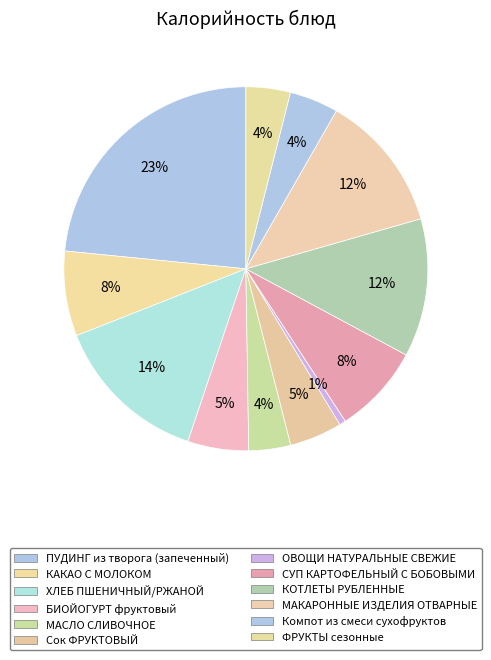

To the nearest percent, what is the difference between the МАКАРОННЫЕ ИЗДЕЛИЯ ОТВАРНЫЕ and Компот из смеси сухофруктов slice percentages?

8%